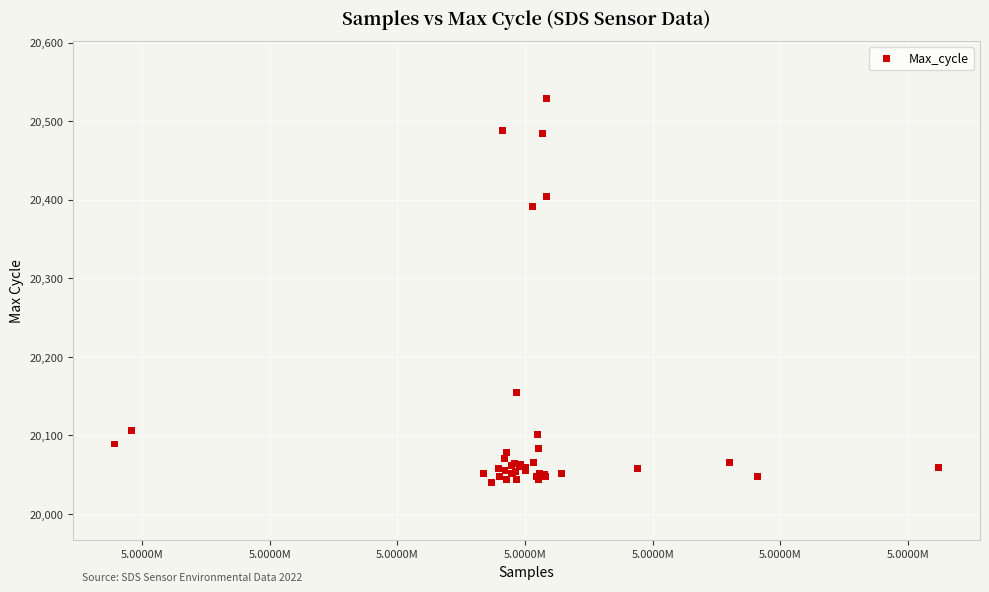

What Y value in the scatter plot is closest to 20284?

20392